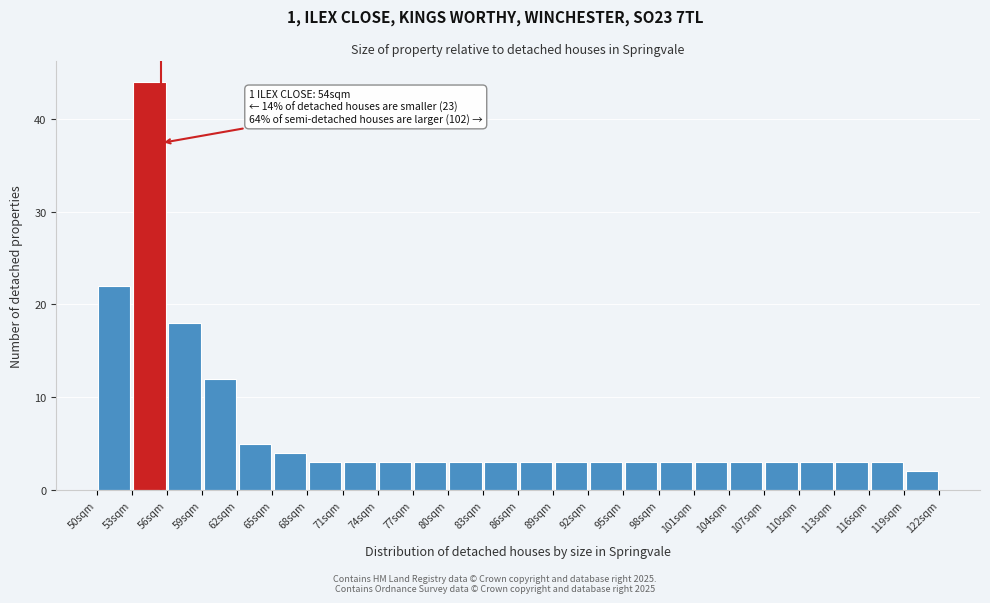

Which range on the x-axis has the tallest bar?

53 to 56